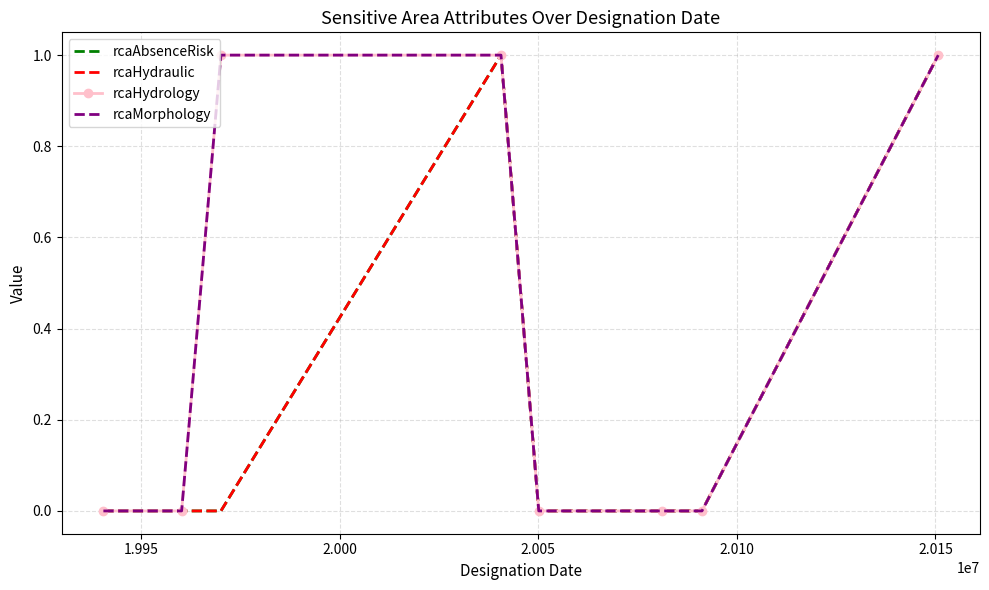

What are all the series names shown in the legend?

rcaAbsenceRisk, rcaHydraulic, rcaHydrology, rcaMorphology